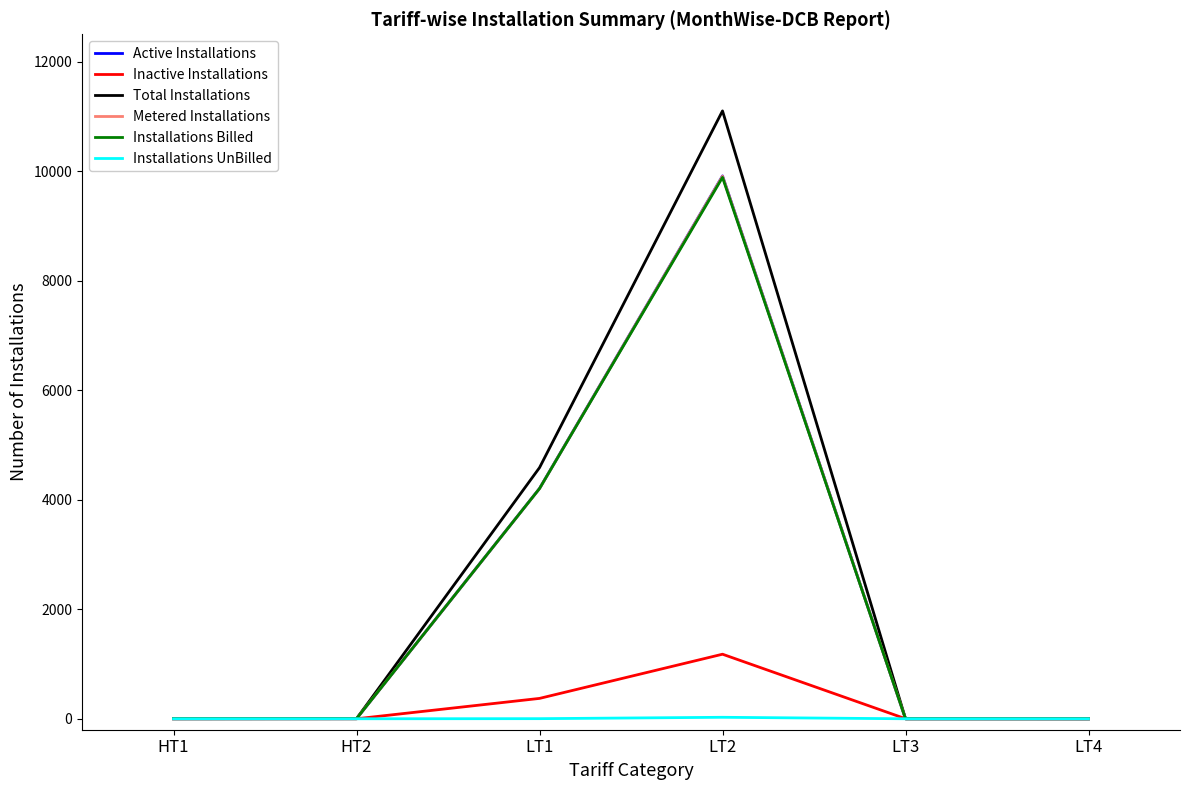

Between HT2 and LT2, which series saw the biggest shift?

Total Installations